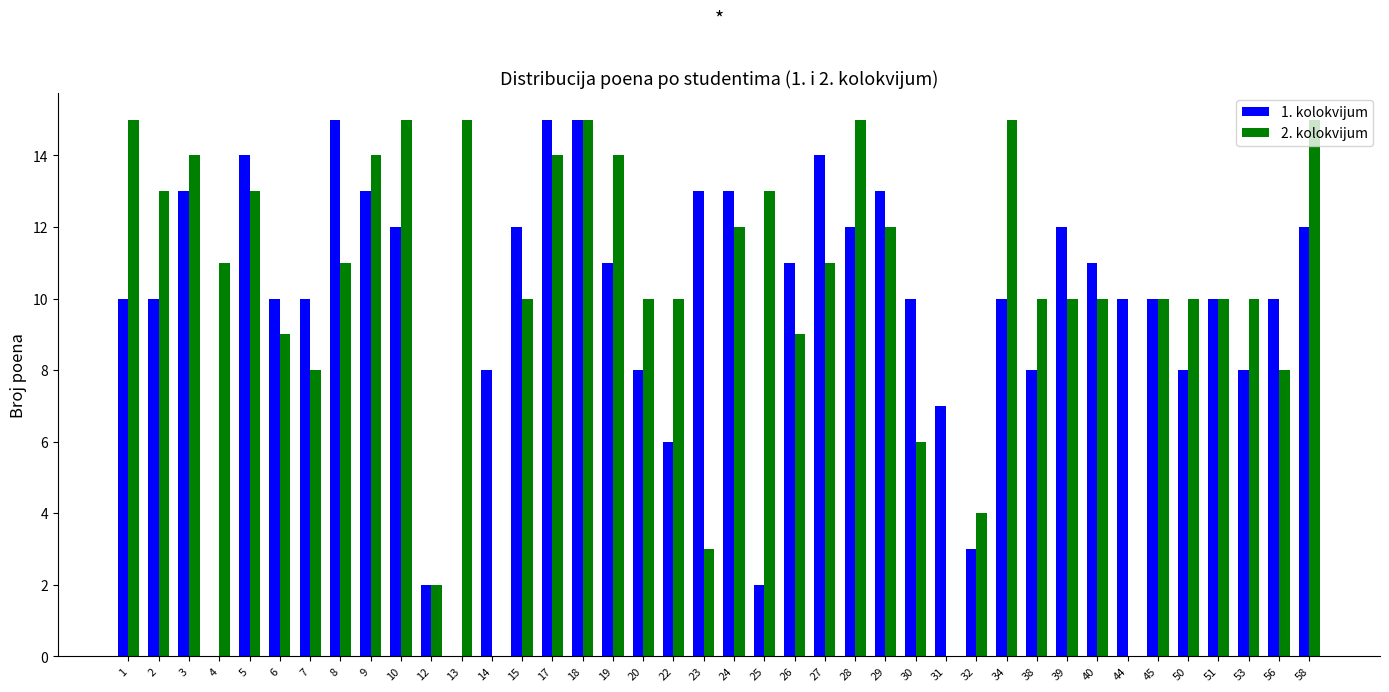

What is the difference between the 2. kolokvijum values at 58 and 2?

2